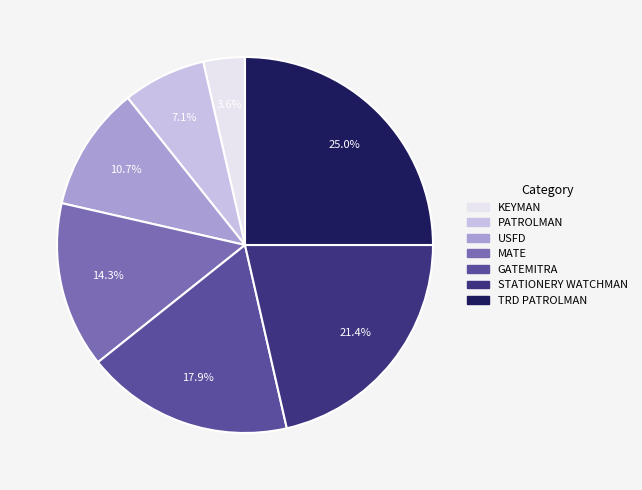

To the nearest percent, what is the difference between the MATE and KEYMAN slice percentages?

11%